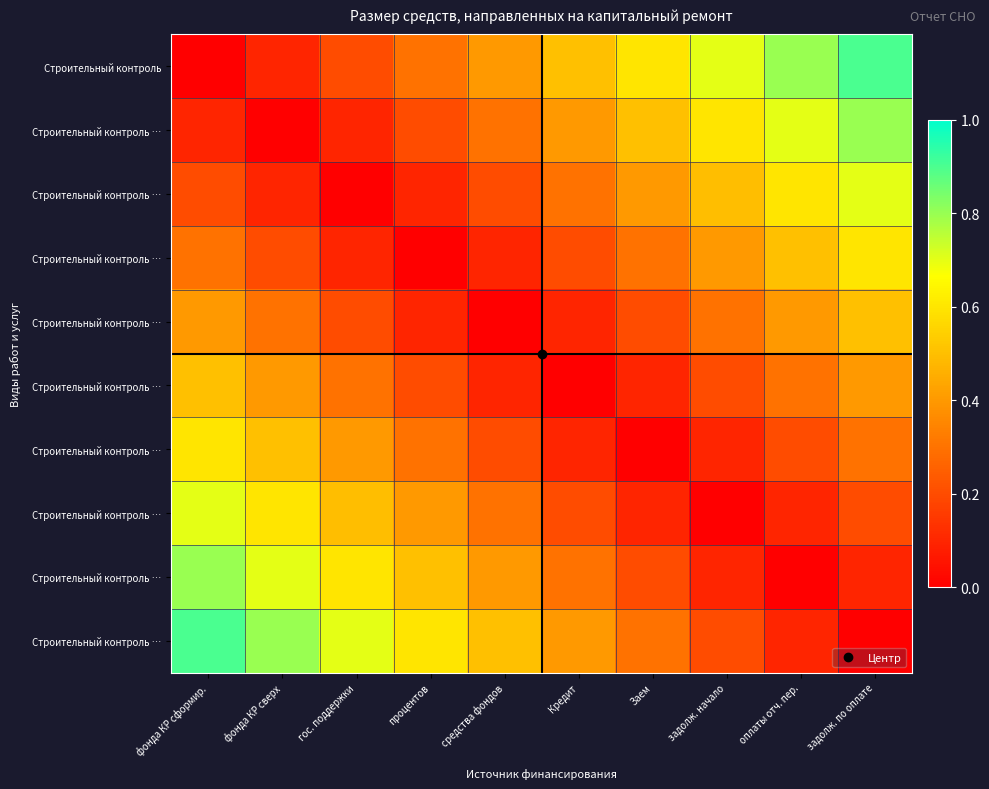

Between гос. поддержки and процентов, which is larger?

процентов